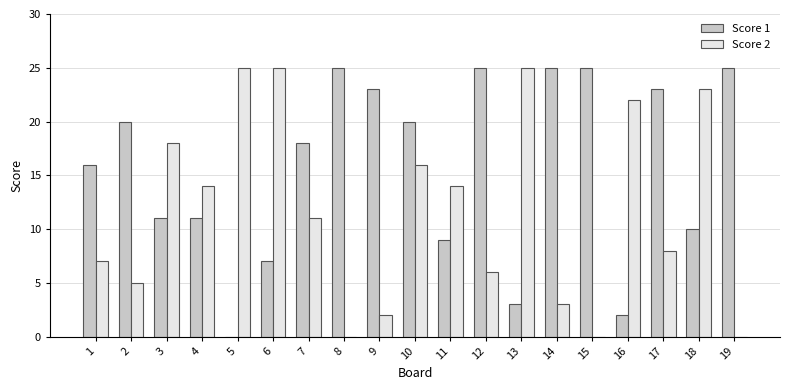

What is the maximum value for Score 1?

25